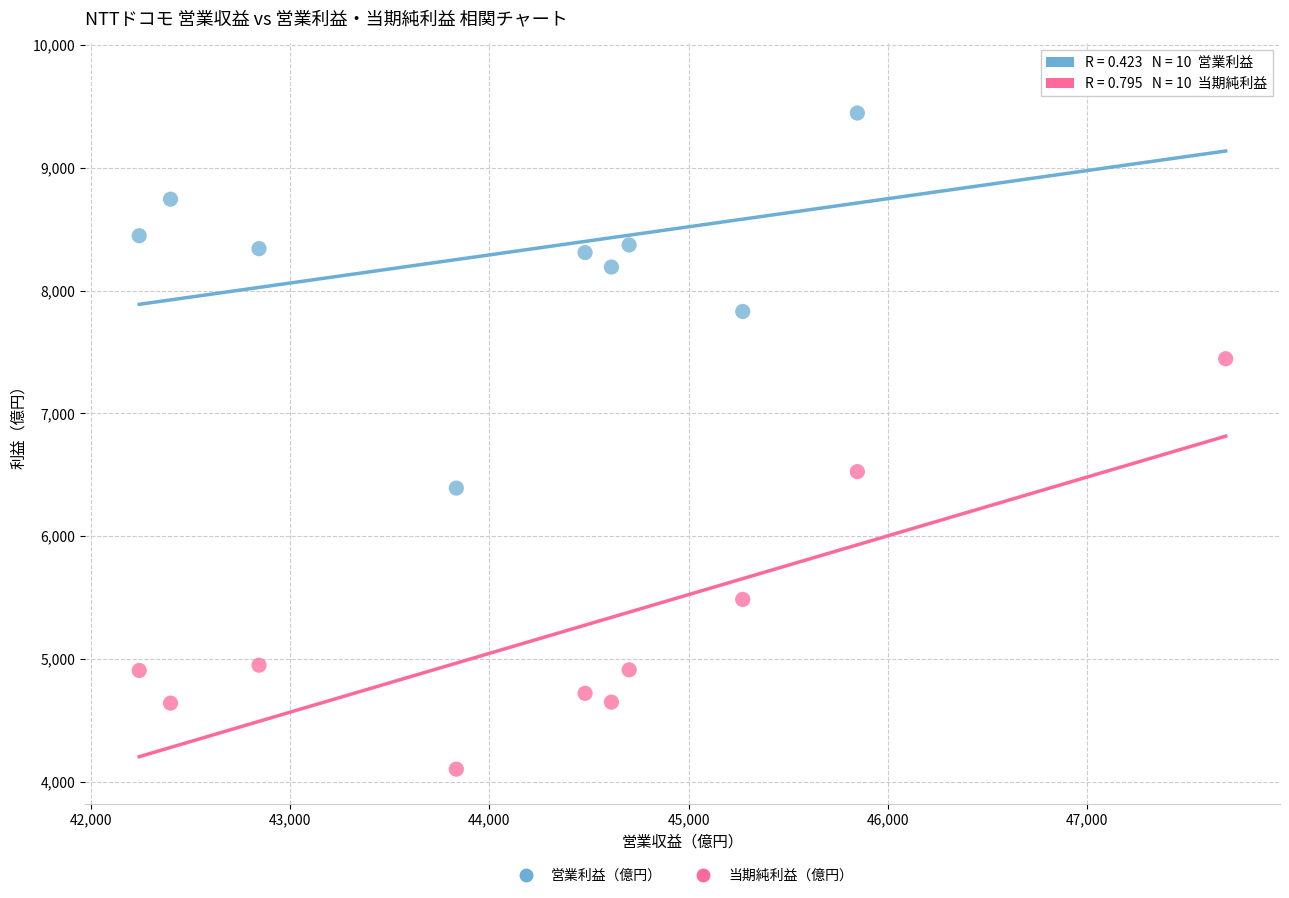

Across all data points, what is the range of X values (max minus min)?

5451